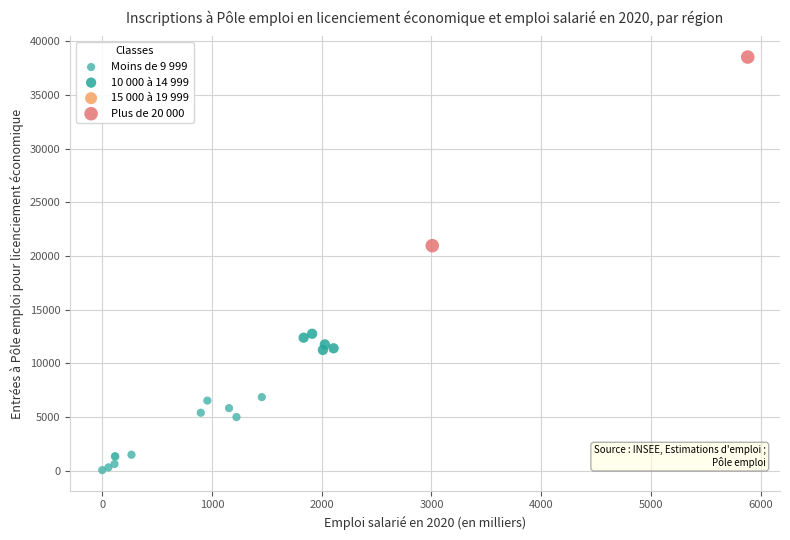

Which series contains the lowest Y value?

Moins de 9 999